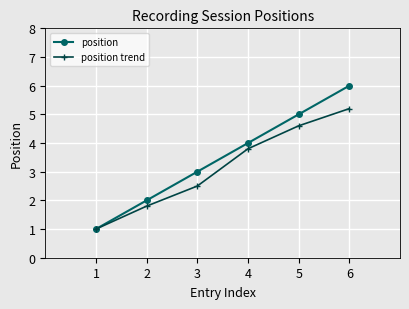

What is the difference between the second highest and second lowest values in the position series?

3.0